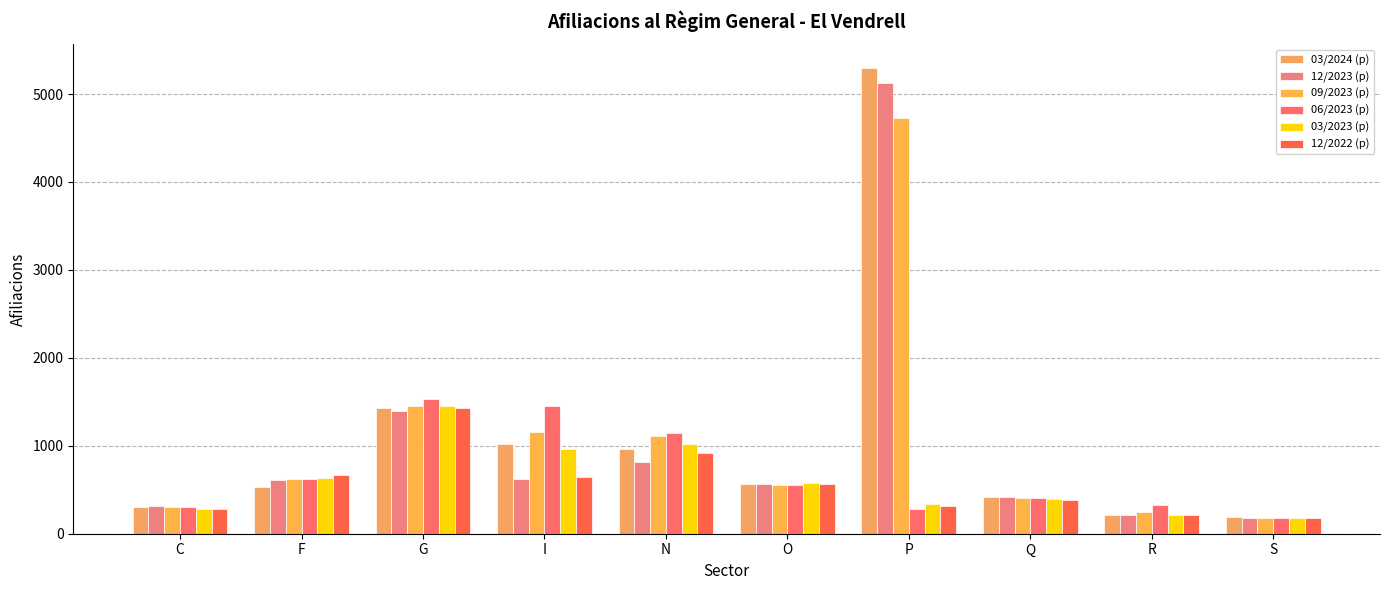

What is the lowest value of the 03/2023 (p) series?

180